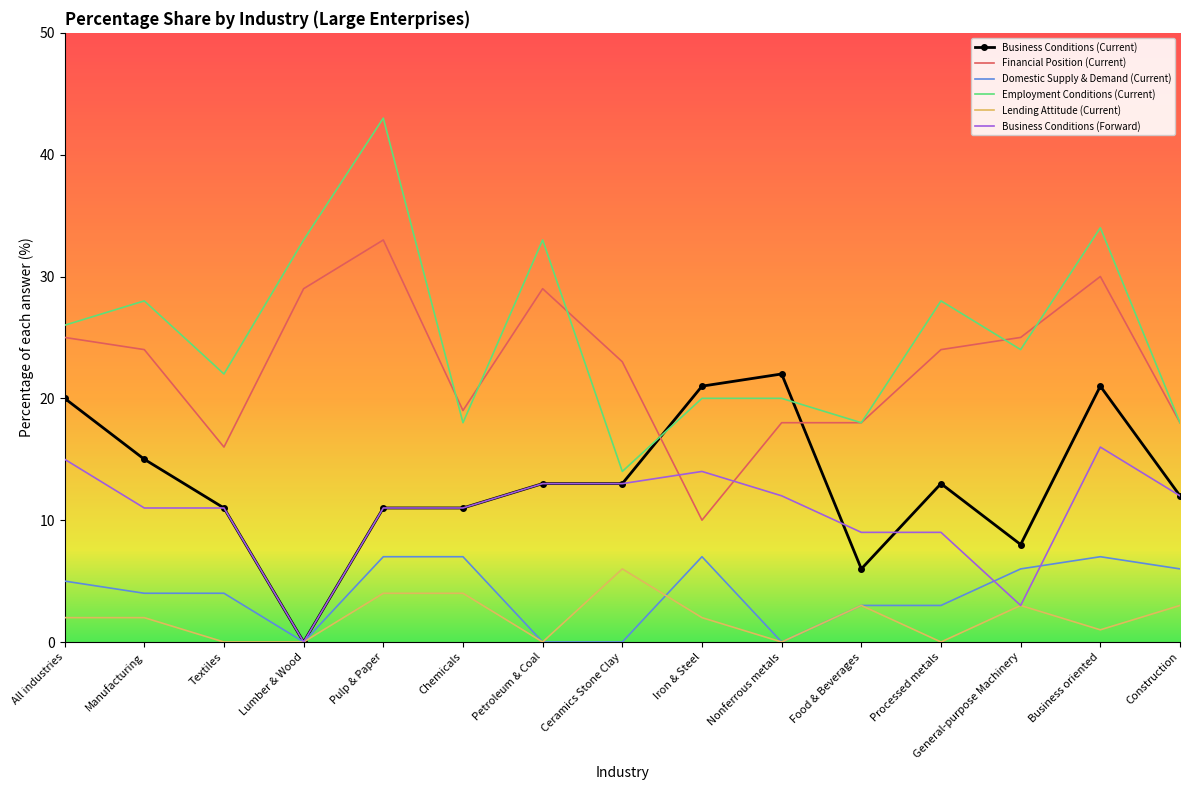

What position from the right is Processed metals?

4